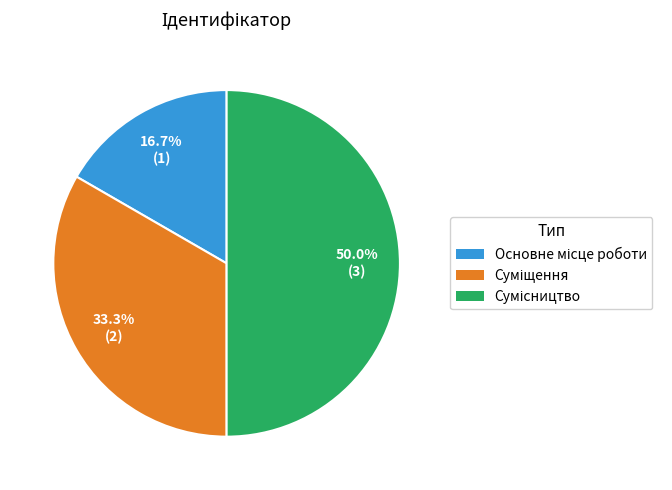

How many segments does this pie chart have?

3